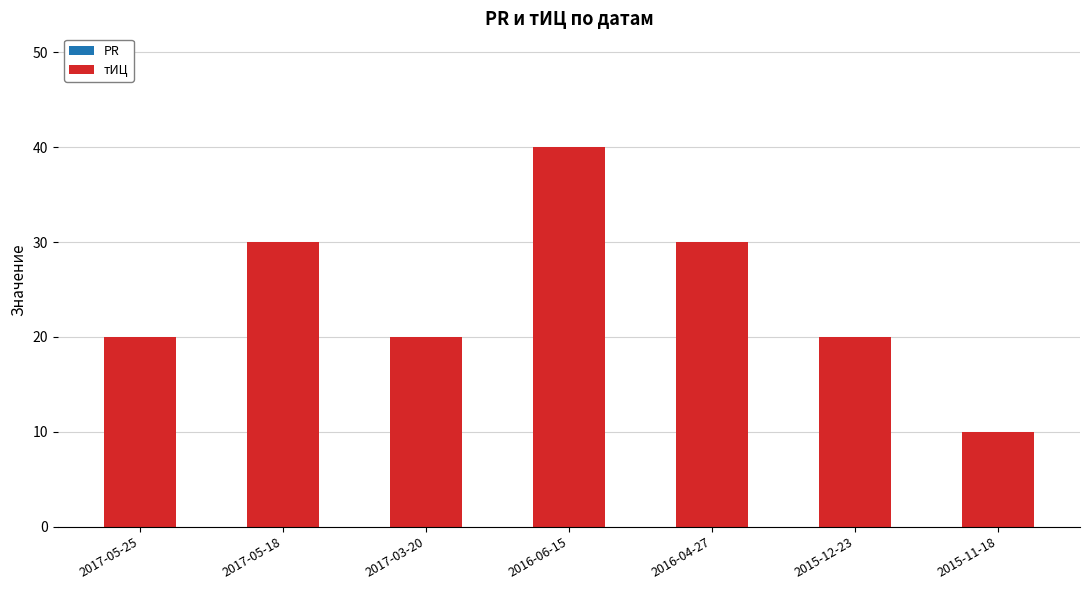

Are the bars horizontal?

No